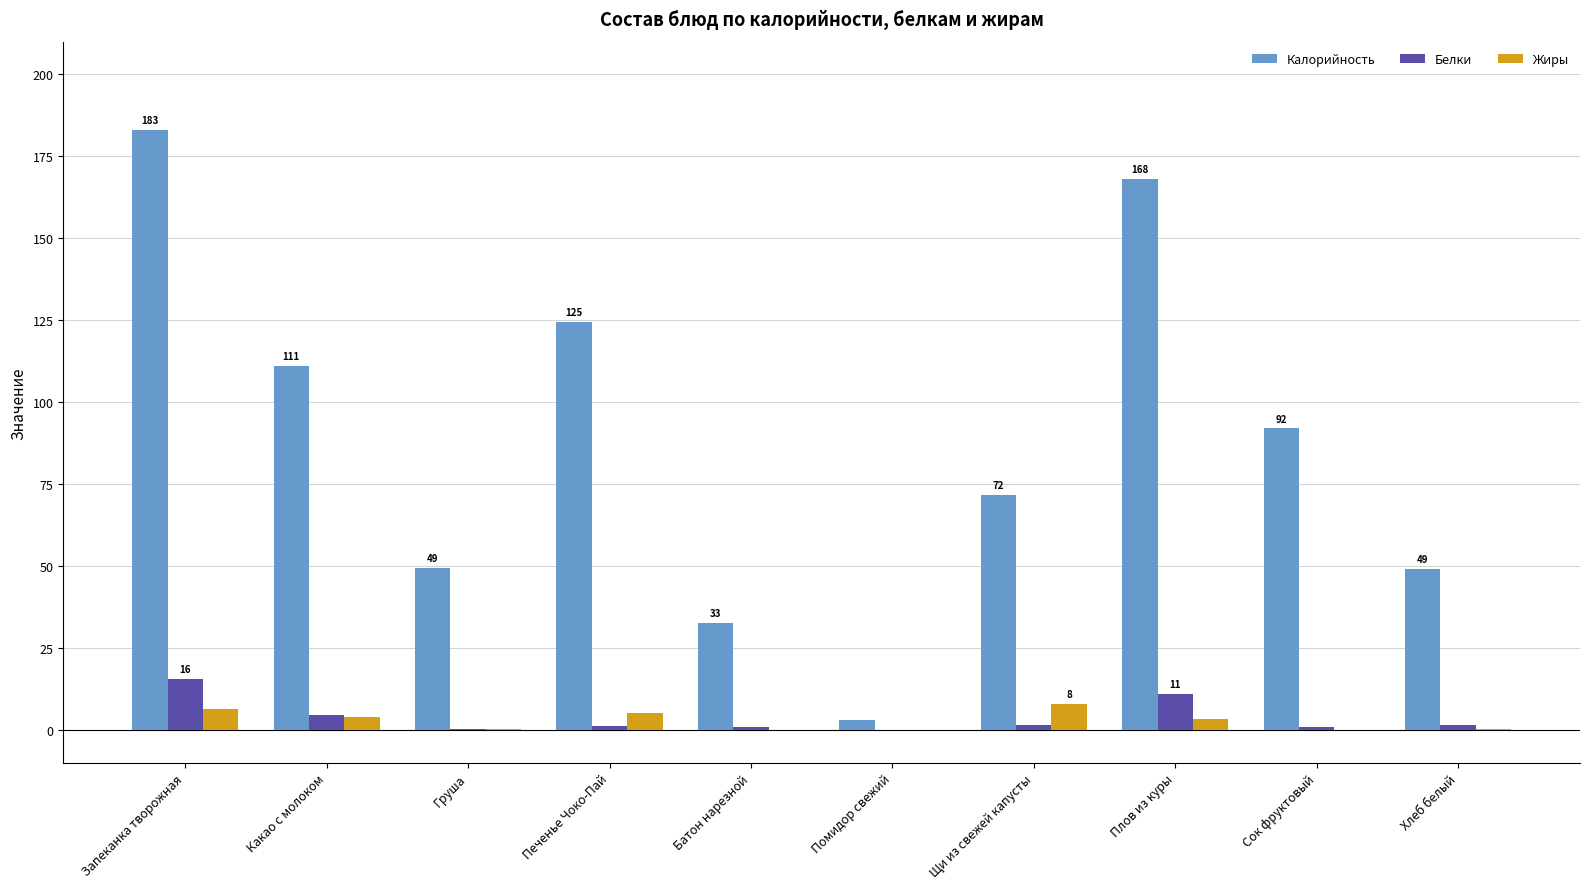

Is the value of Белки at Сок фруктовый greater than the value of Калорийность at Груша?

No